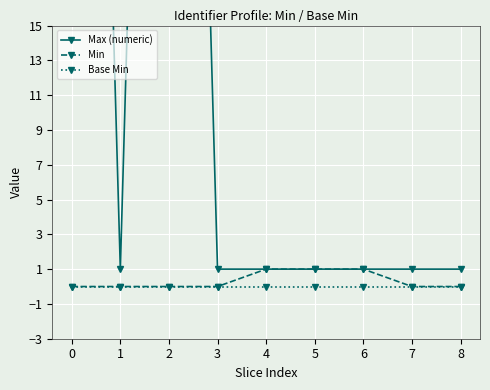

What are all the series names shown in the legend?

Max (numeric), Min, Base Min